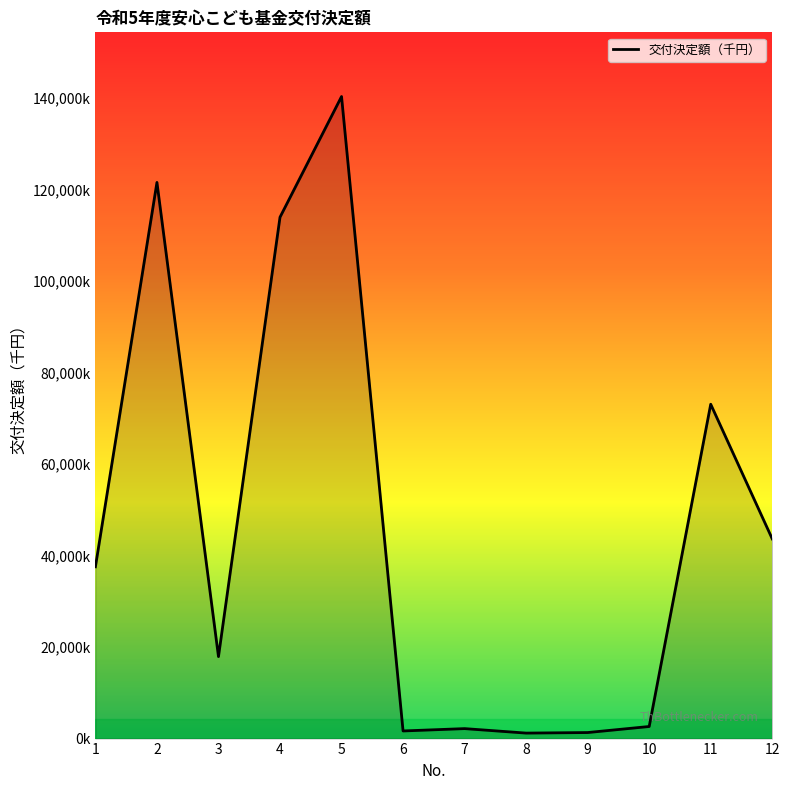

Where is the data nearest to the value 70752500?

11